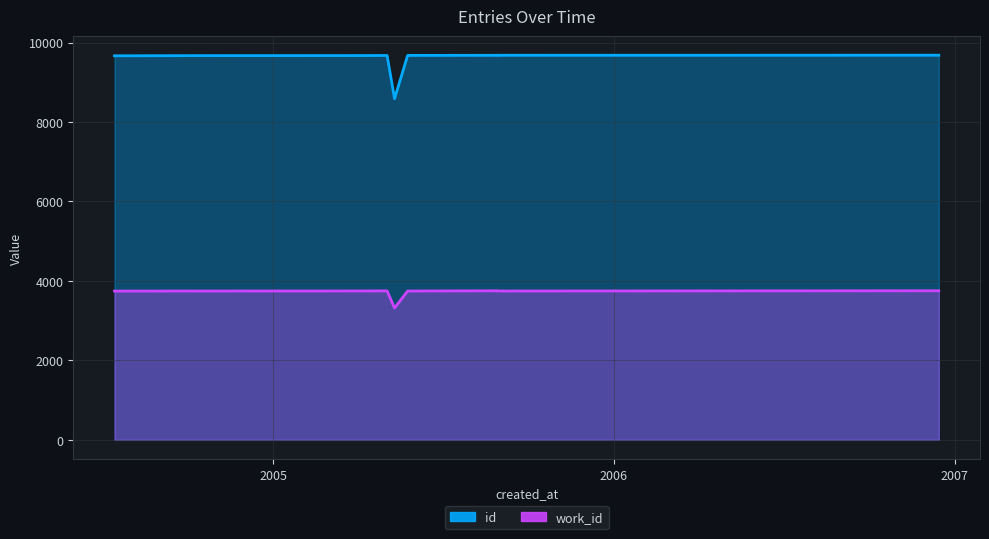

What are all the series names shown in the legend?

id, work_id